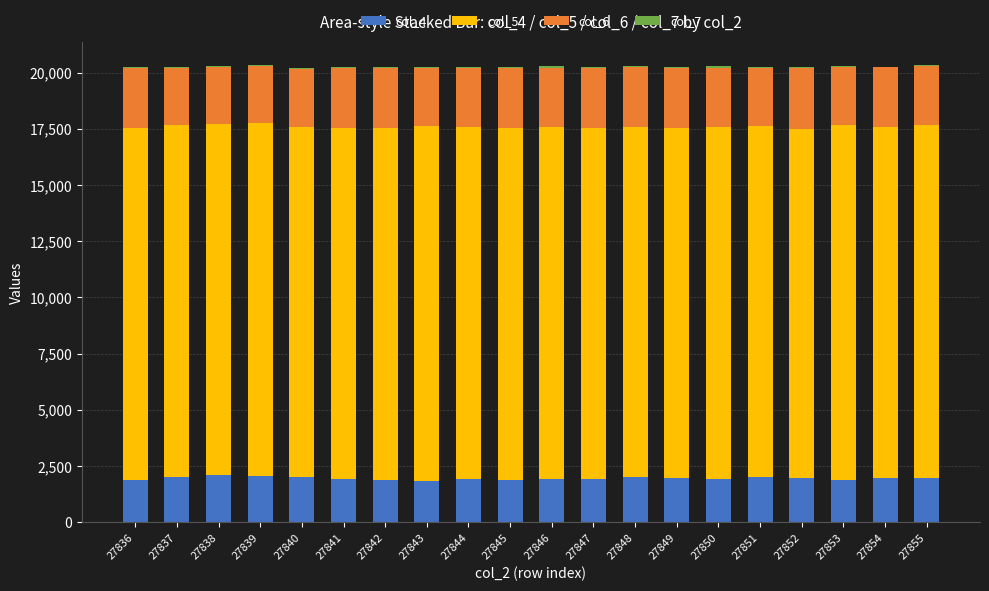

Is it true that col_4 equals 2952 at 27840?

False